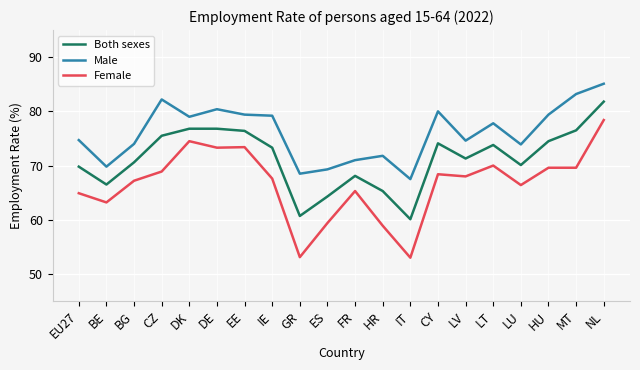

Which series has the largest range (max minus min)?

Female